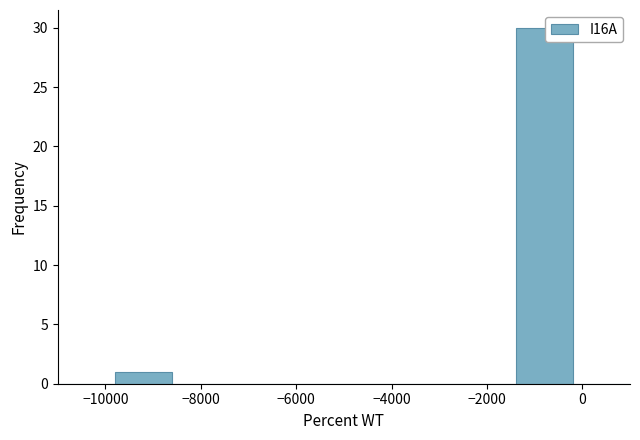

Reading left to right, list every bar in this chart as the range it spans on the x-axis followed by its height. The values are not printed on the chart, so give them approximately, as read against the axis.

-11000 to -9800: 0
-9800 to -8600: 1
-8600 to -7400: 0
-7400 to -6200: 0
-6200 to -5000: 0
-5000 to -3800: 0
-3800 to -2600: 0
-2600 to -1400: 0
-1400 to -200: 30
-200 to 1000: 0